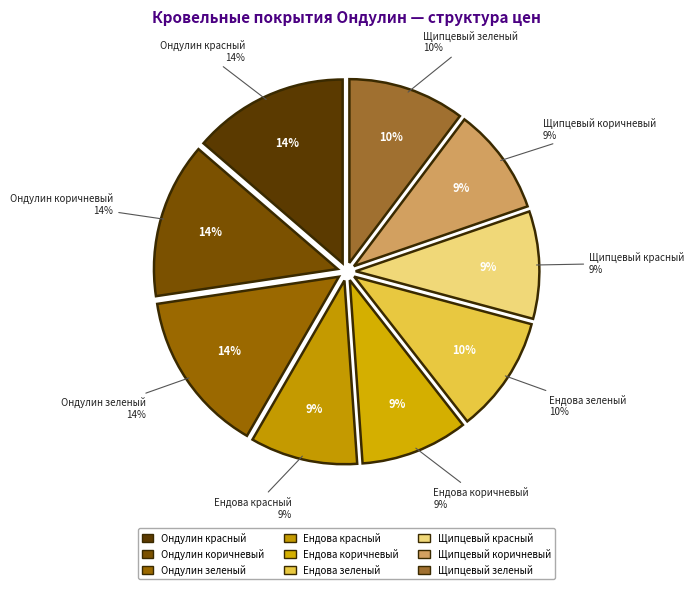

Is it true that Щипцевый коричневый is 9% of the pie?

True